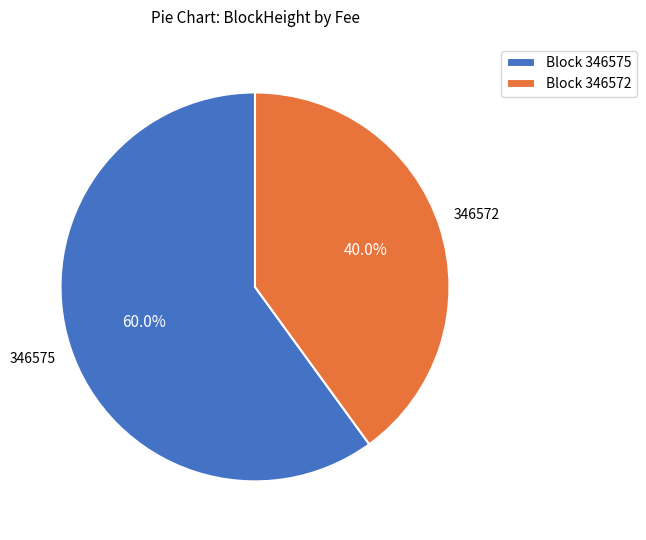

Combined, do Block 346575 and Block 346572 account for over 50%?

Yes